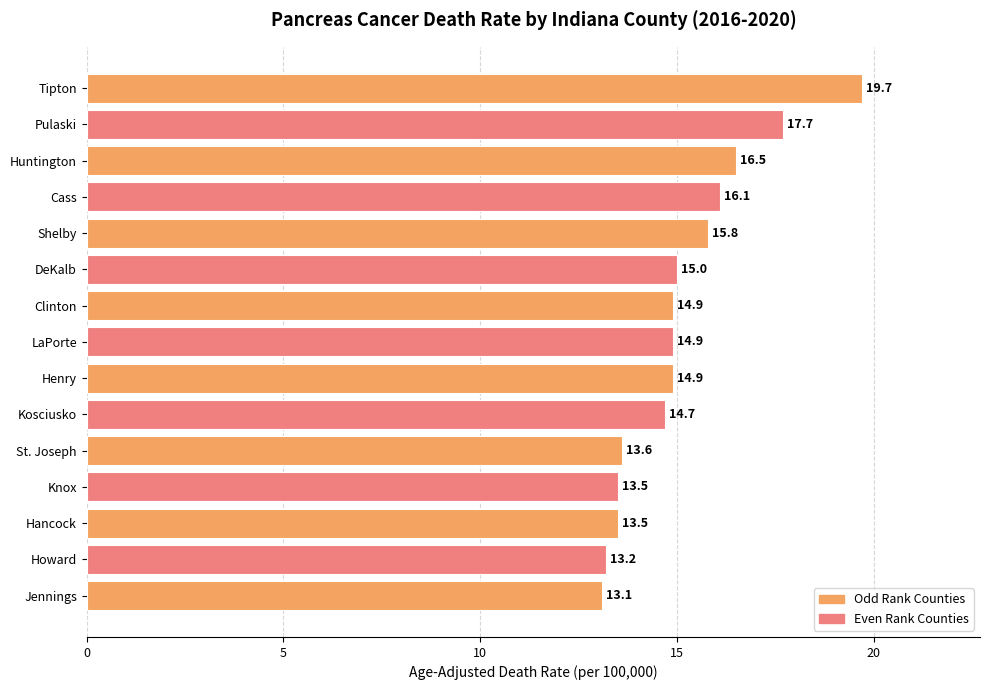

What position from the bottom is LaPorte?

8